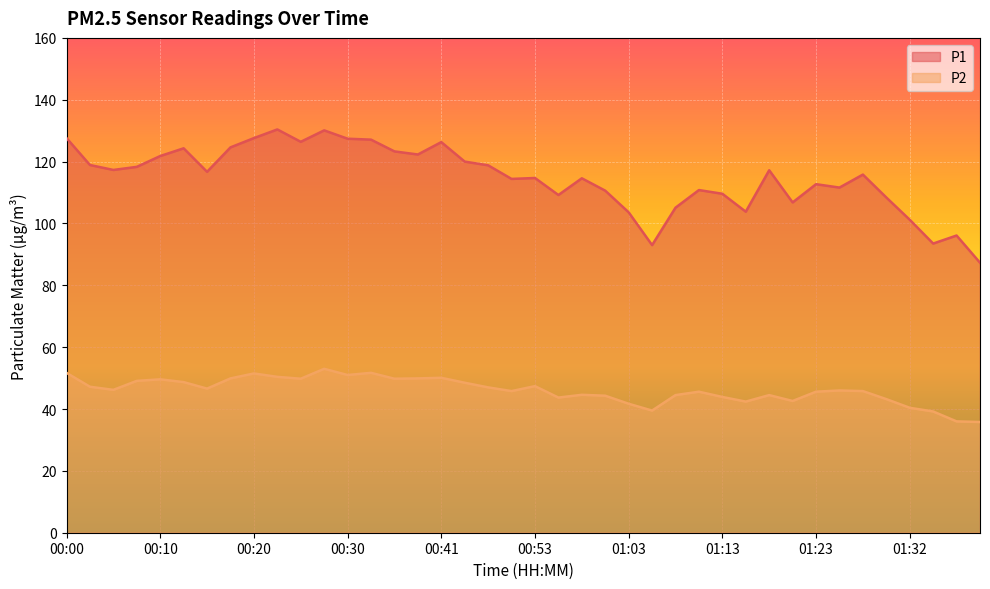

Is it true that P1 equals 127.4 at 00:30?

True